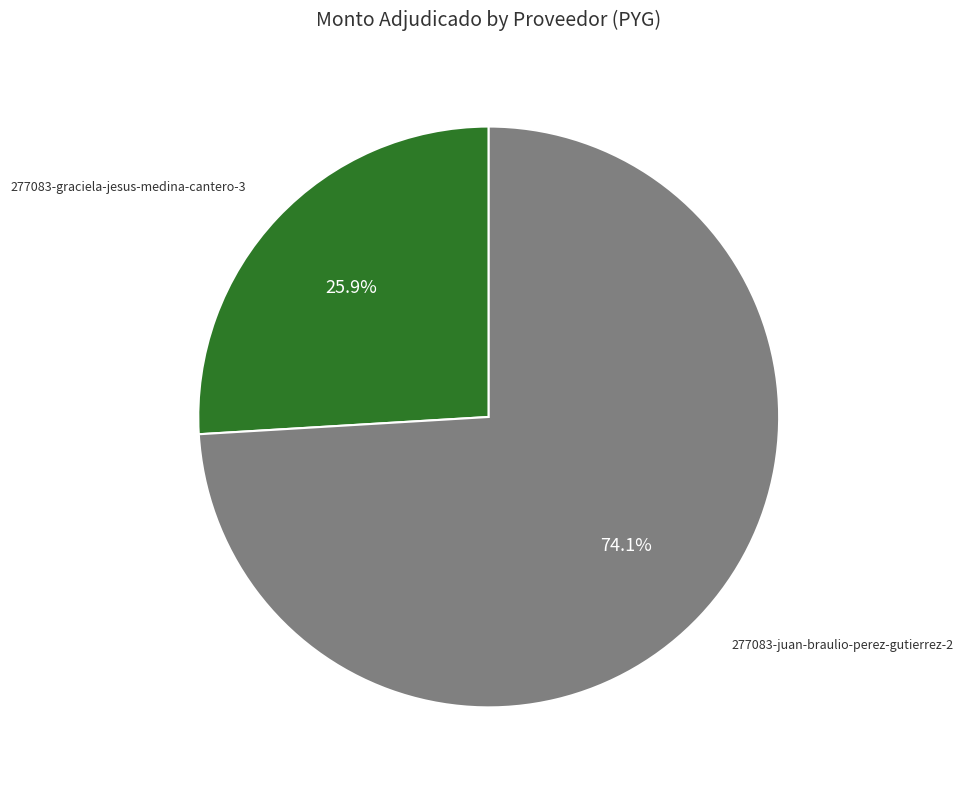

Does any single category account for the majority?

Yes